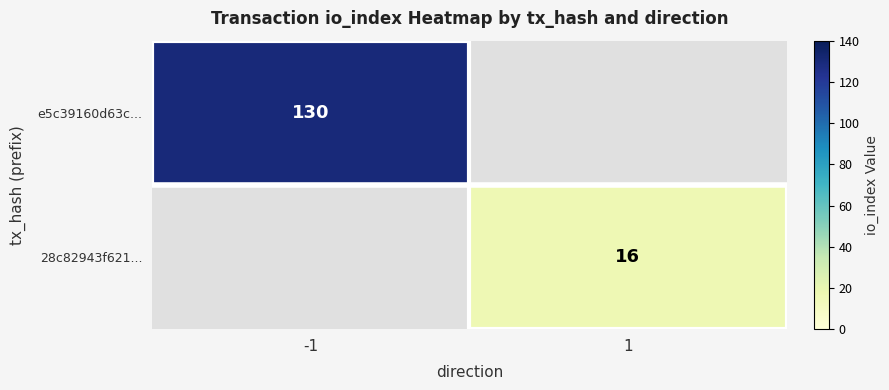

What is the greatest value displayed?

130.0